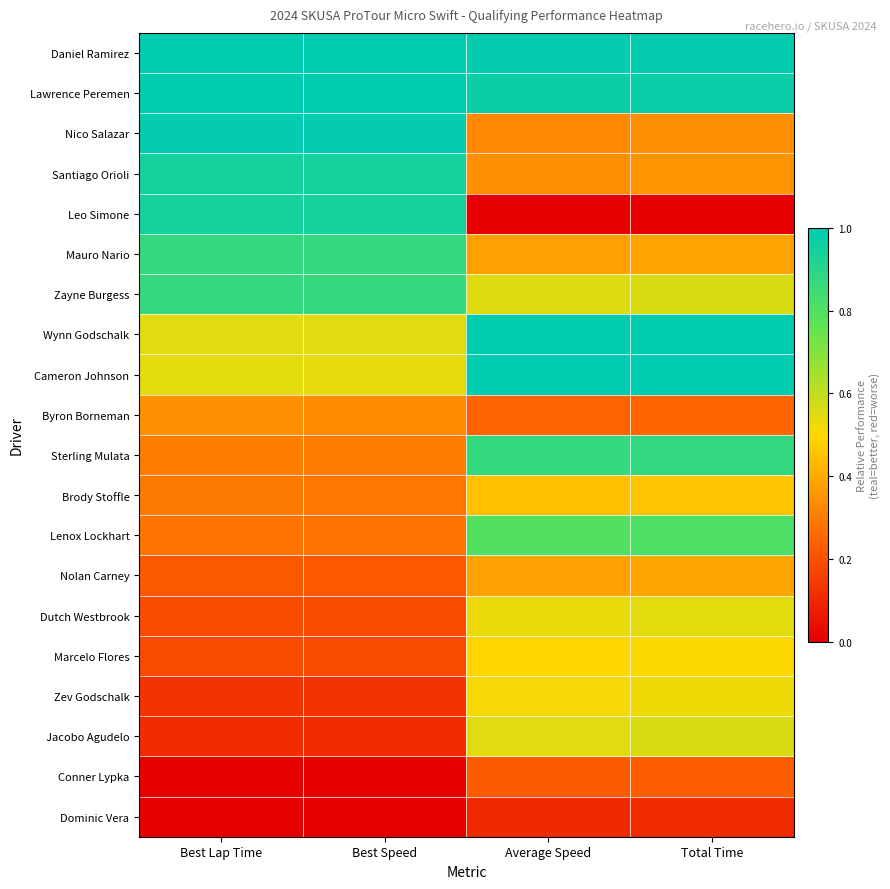

Between Best Lap Time and Average Speed, which is larger?

Best Lap Time